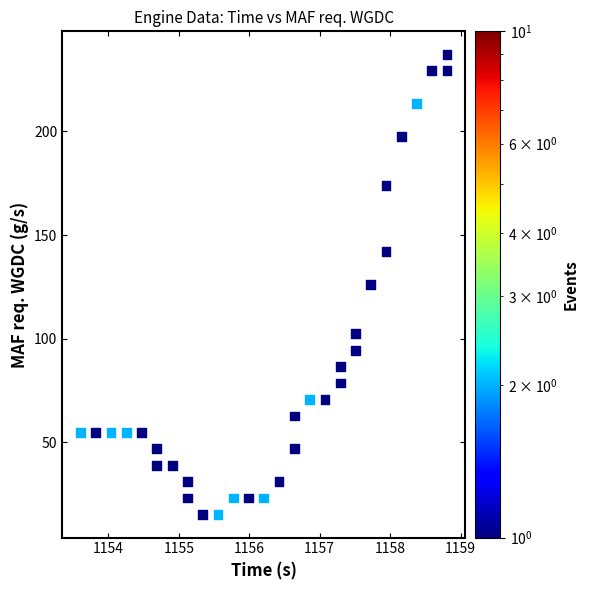

What is the range of Y values (max minus min)?

222.2